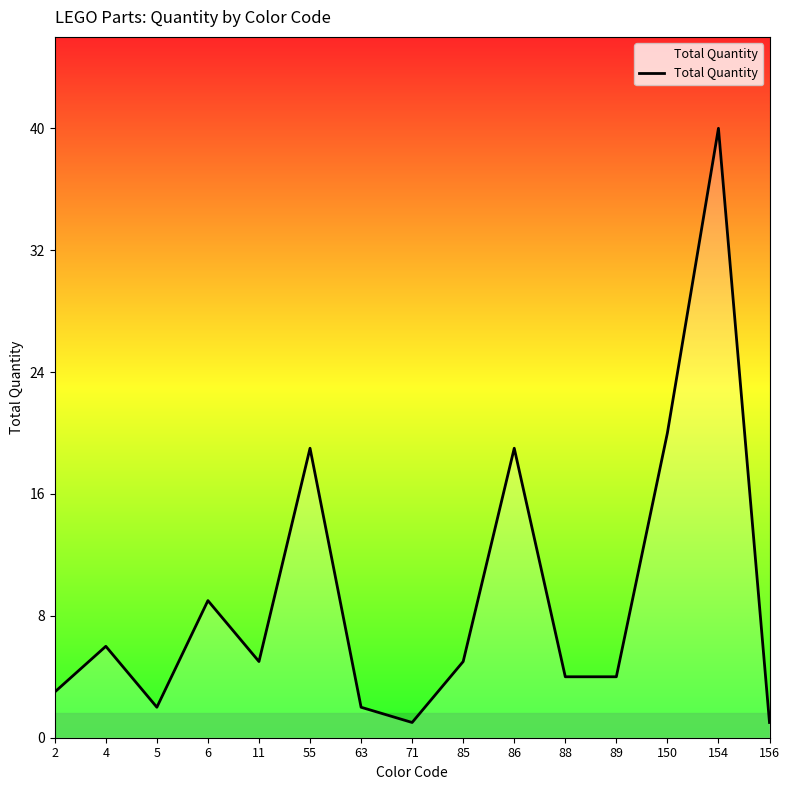

What is the sum of all values?

140